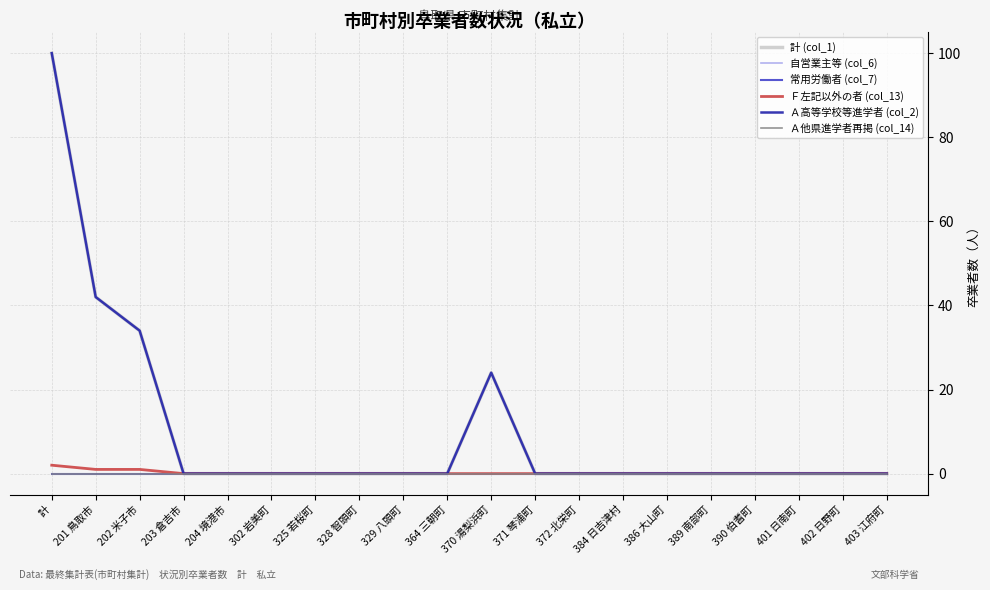

Does the chart have visible grid lines?

Yes